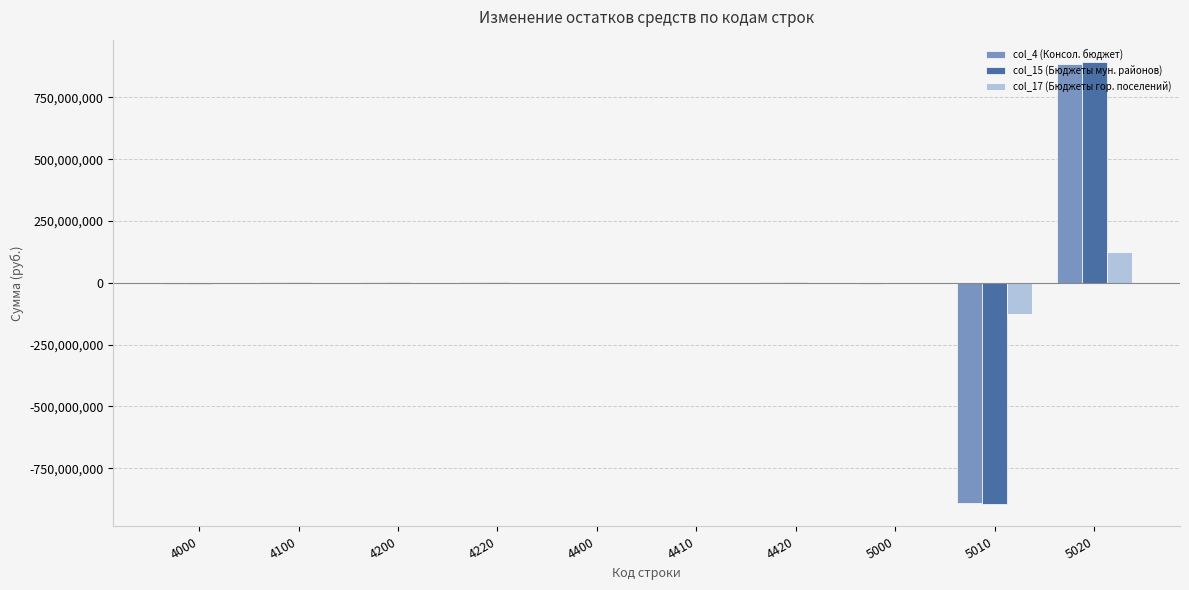

What is the maximum value shown in the chart?

893770500.4